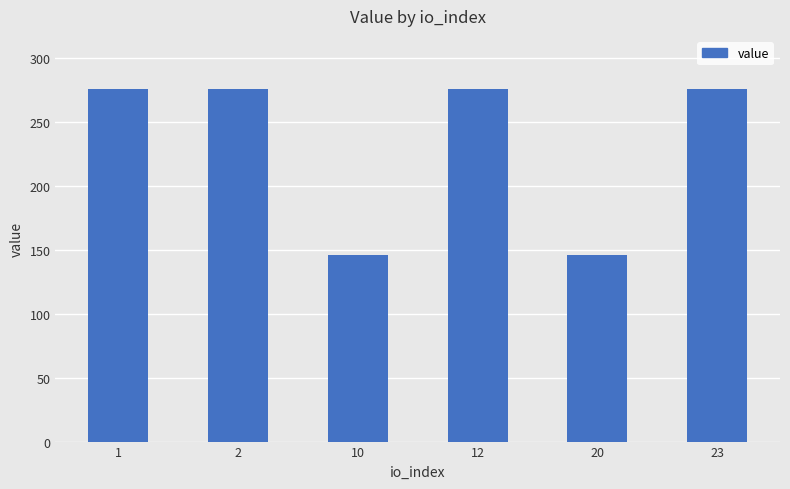

How many distinct data groups are displayed?

1